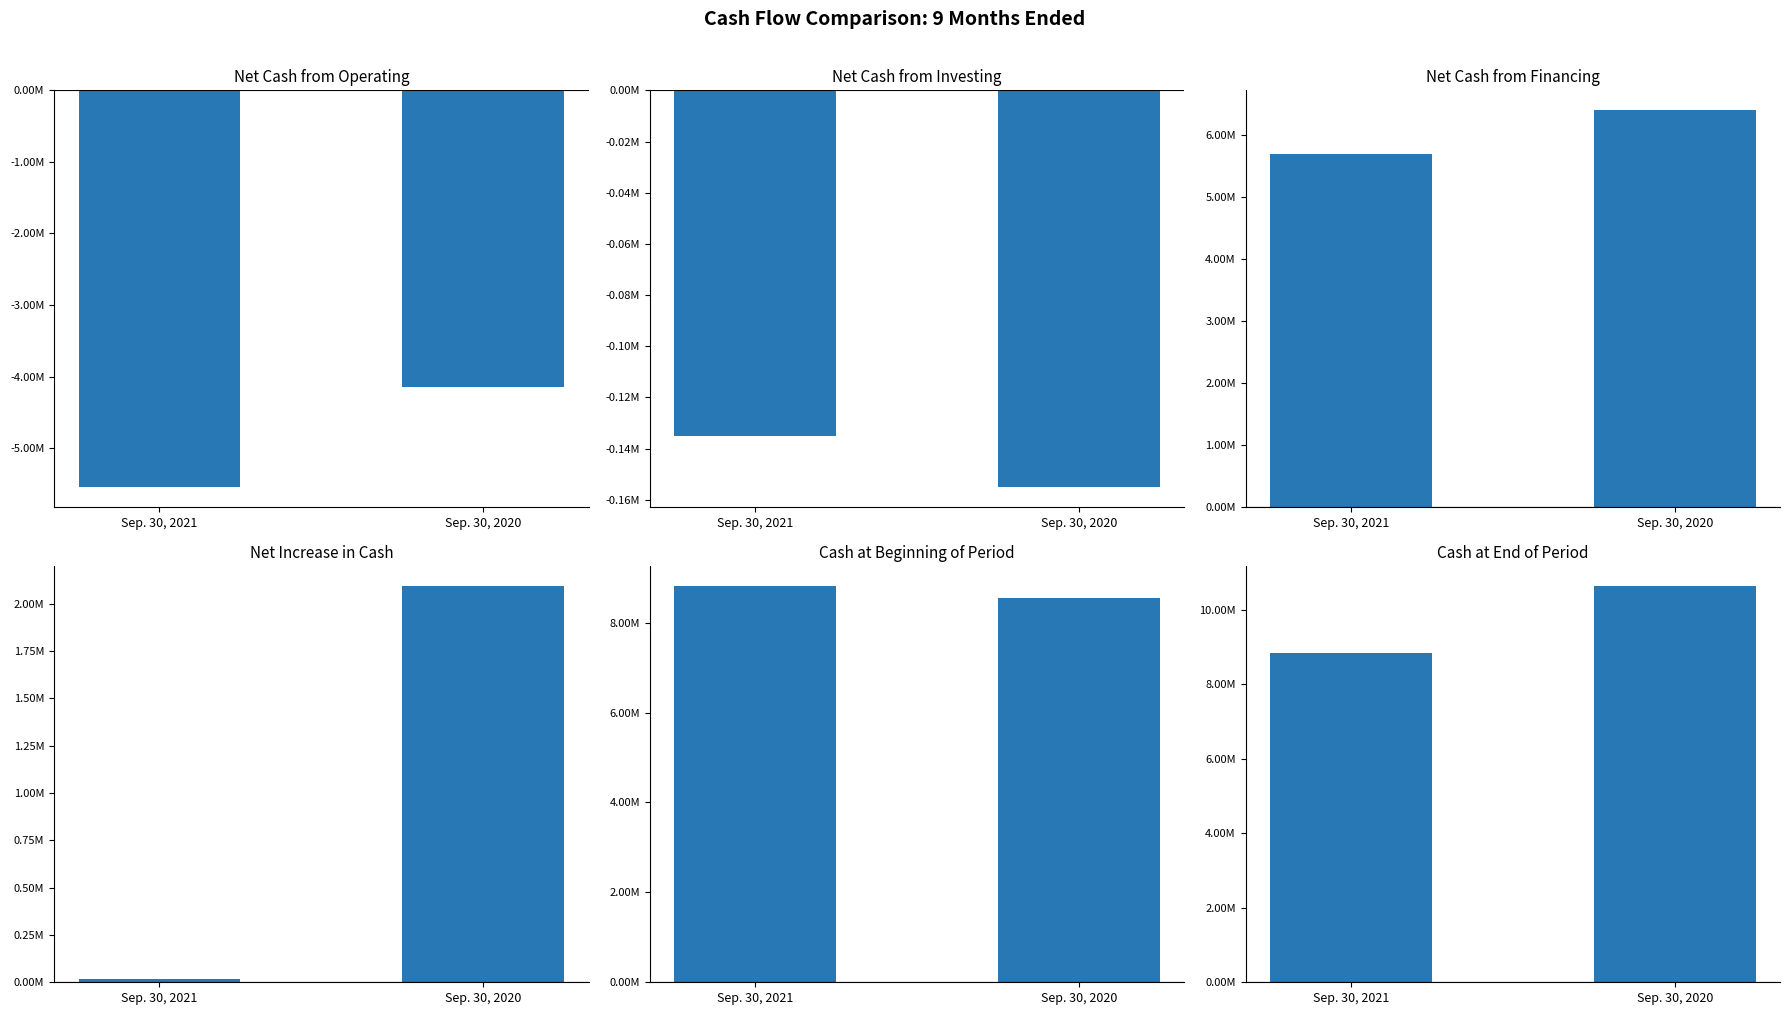

What value does the Sep. 30, 2021 series have at Net cash used in
operating activities, to the nearest 10?

-5542000